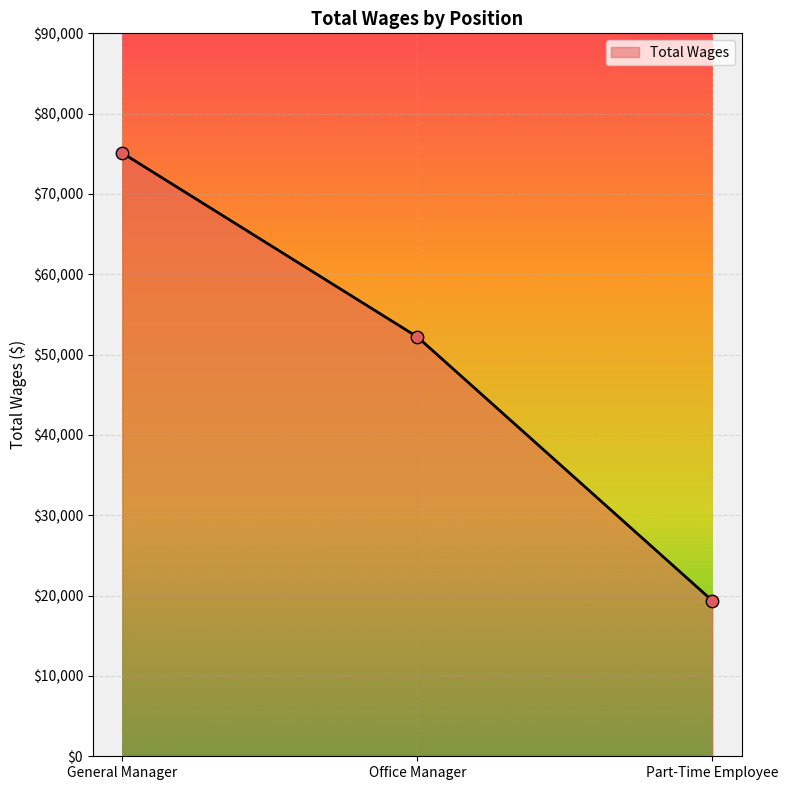

Approximately how many times larger is the value at General Manager compared to Part-Time Employee?

3.9